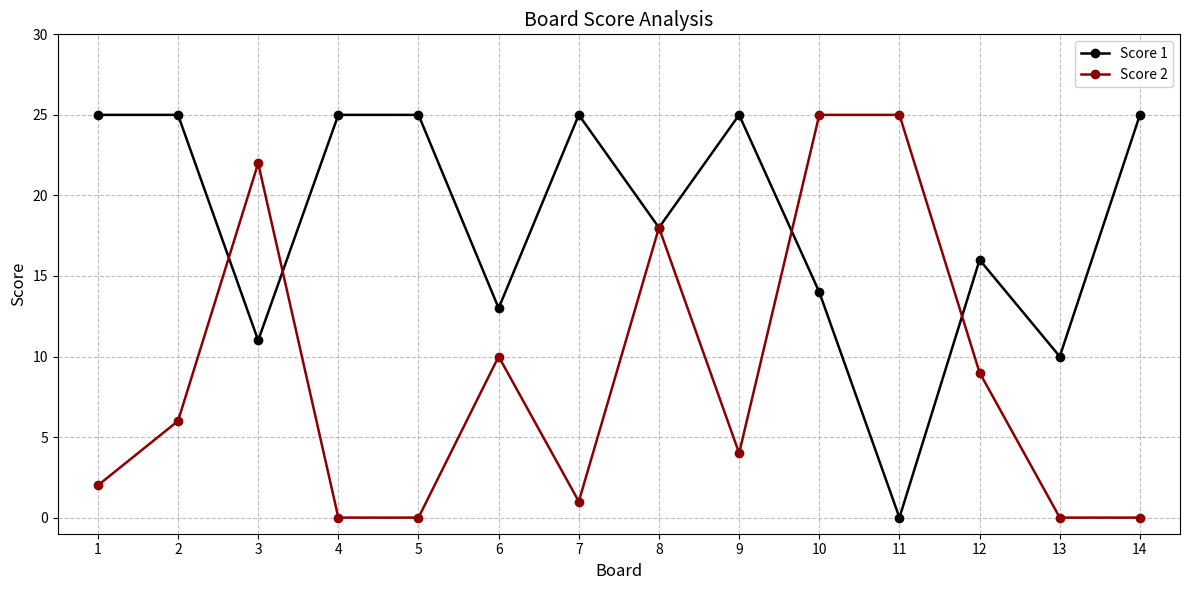

What value does the Score 1 series have at 5?

25